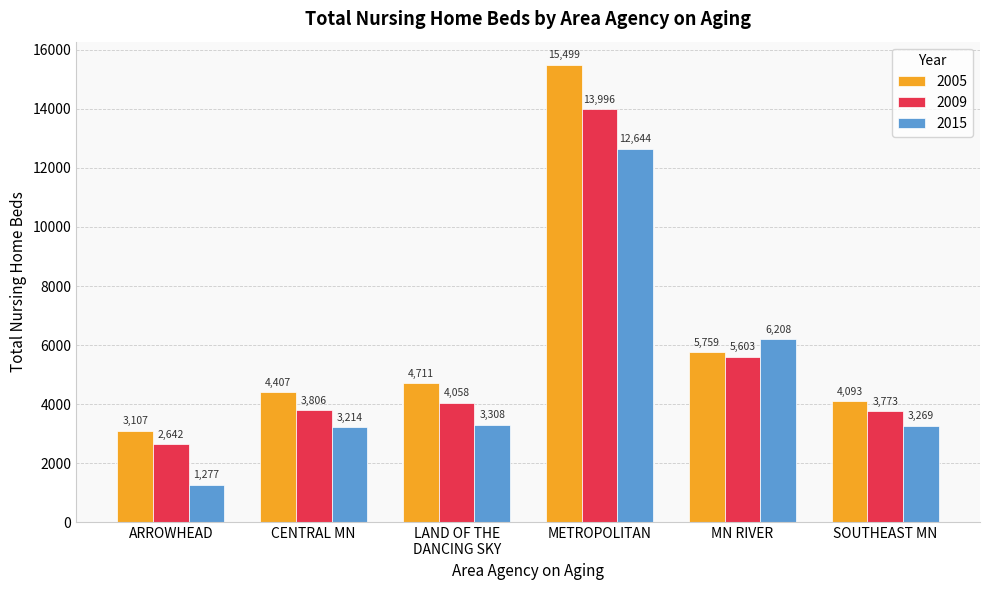

What is the label of the 3rd bar from the left?

LAND OF THE
DANCING SKY